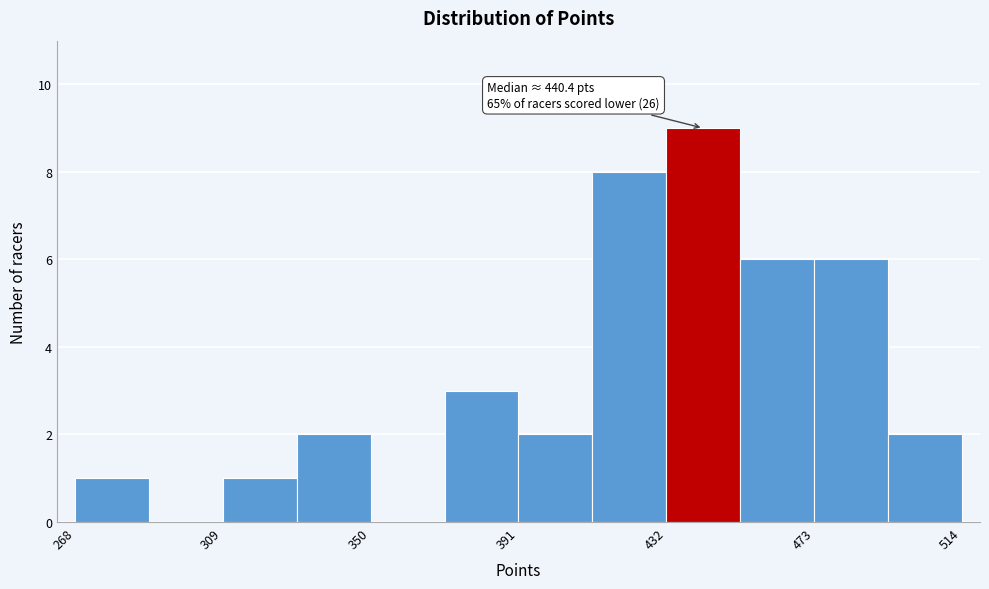

Which range on the x-axis has the tallest bar?

430 to 450